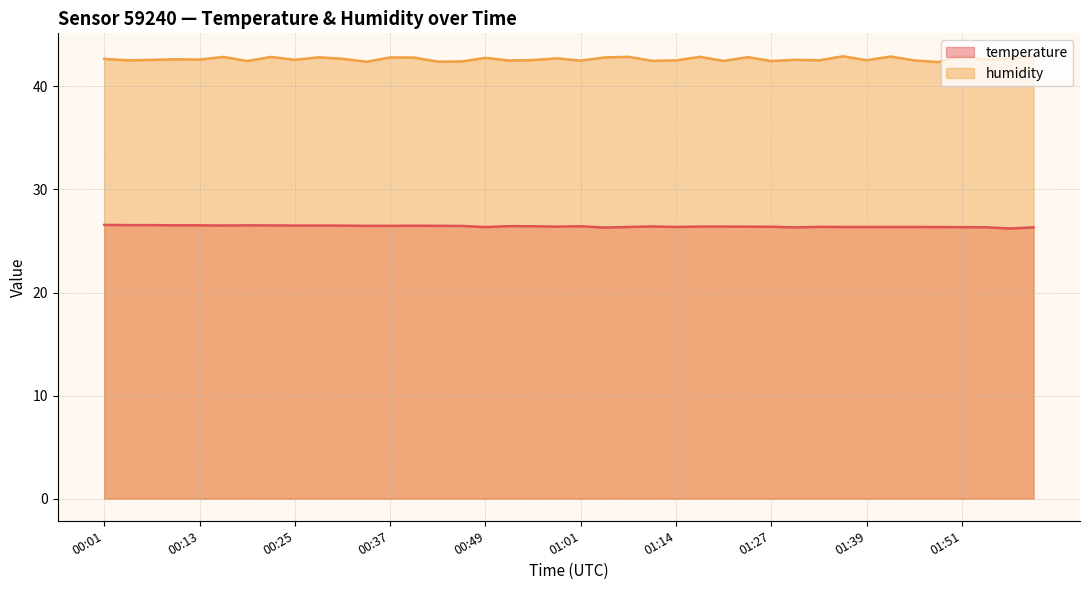

What is the total value across all series at 01:39?

68.9